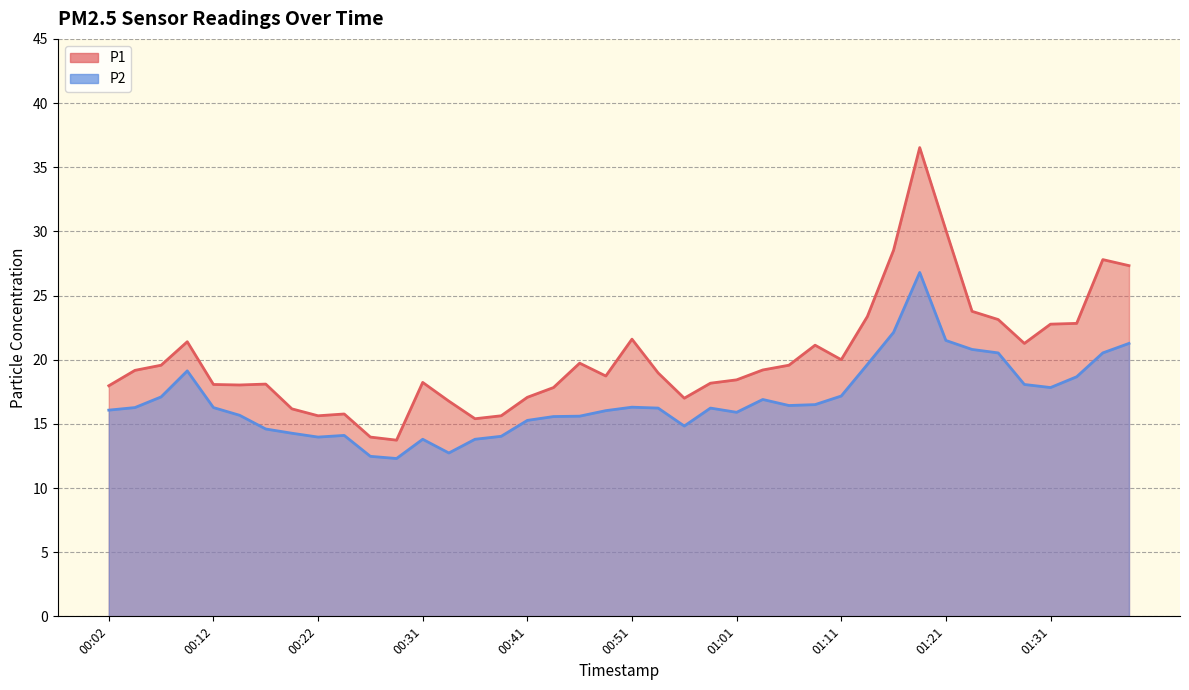

At which label does P2 reach its minimum?

00:29